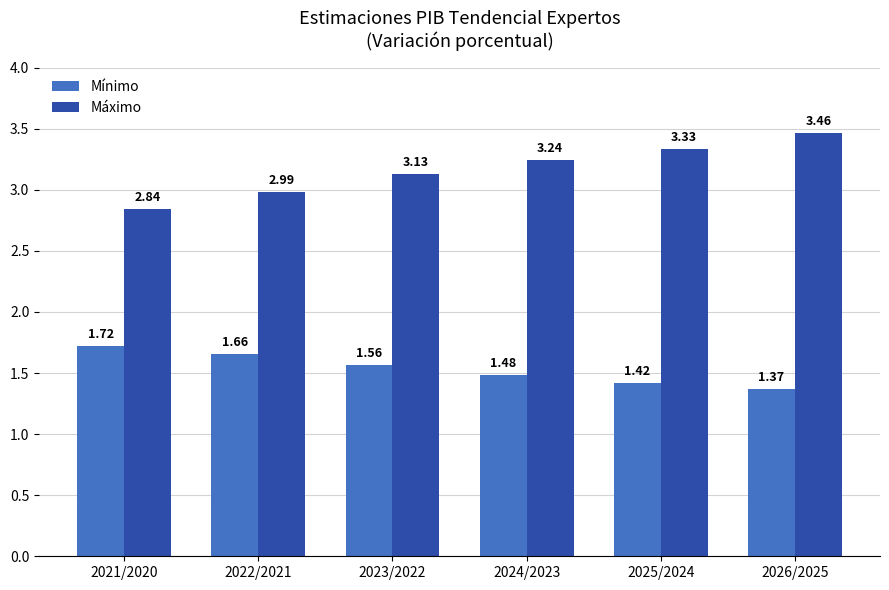

Are the bars grouped side by side (vs. stacked)?

Yes